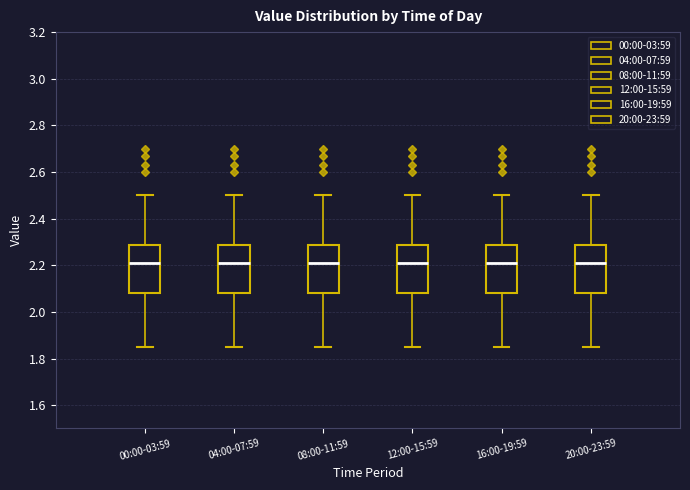

Reading left to right, read every box against the y-axis: the position of its median line, the range the box covers, and the ends of its whiskers. The values are not printed on the chart, so give them approximately, as read against the axis.

00:00-03:59: median 2.22, box 2.08 to 2.28, whiskers 1.86 to 2.50
04:00-07:59: median 2.22, box 2.08 to 2.28, whiskers 1.86 to 2.50
08:00-11:59: median 2.22, box 2.08 to 2.28, whiskers 1.86 to 2.50
12:00-15:59: median 2.22, box 2.08 to 2.28, whiskers 1.86 to 2.50
16:00-19:59: median 2.22, box 2.08 to 2.28, whiskers 1.86 to 2.50
20:00-23:59: median 2.22, box 2.08 to 2.28, whiskers 1.86 to 2.50